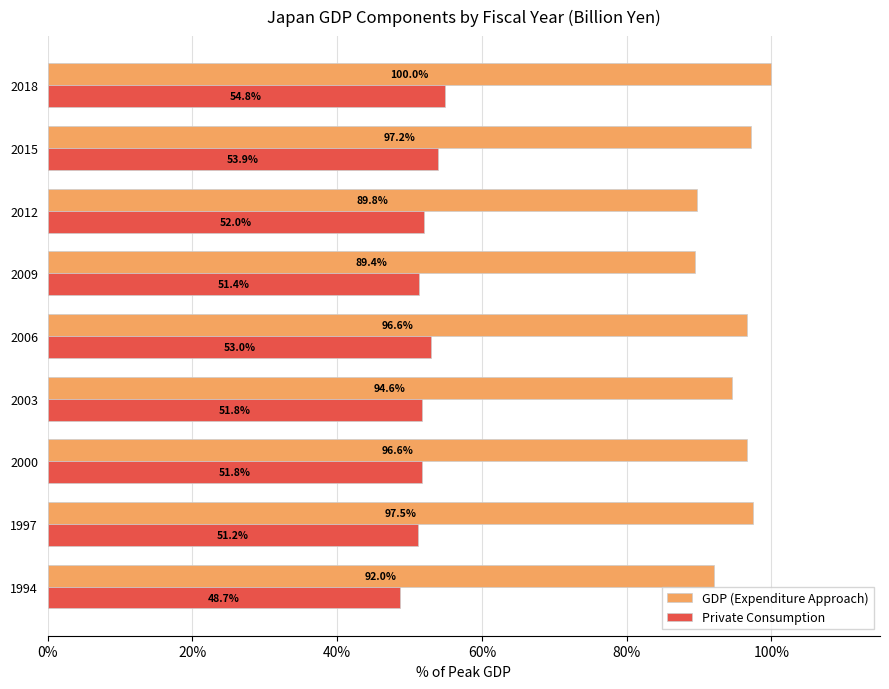

Between 1994 and 2006, which series saw the biggest shift?

GDP (Expenditure Approach)